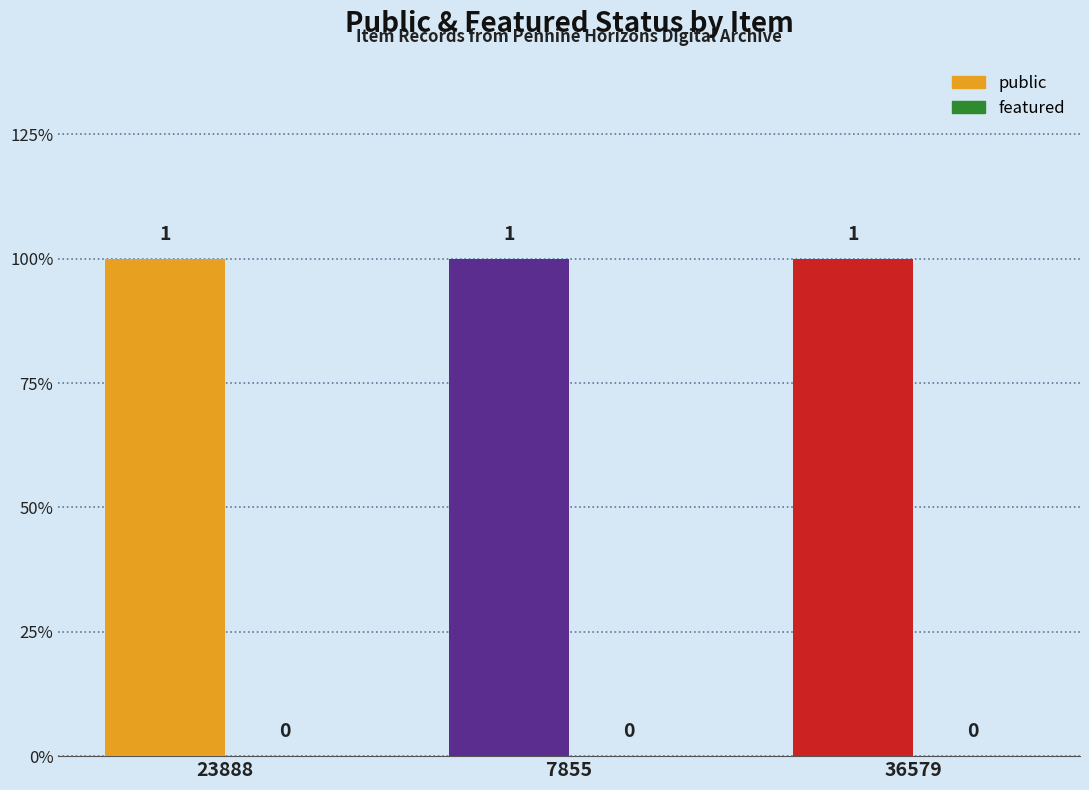

Which series has the widest spread of values?

public